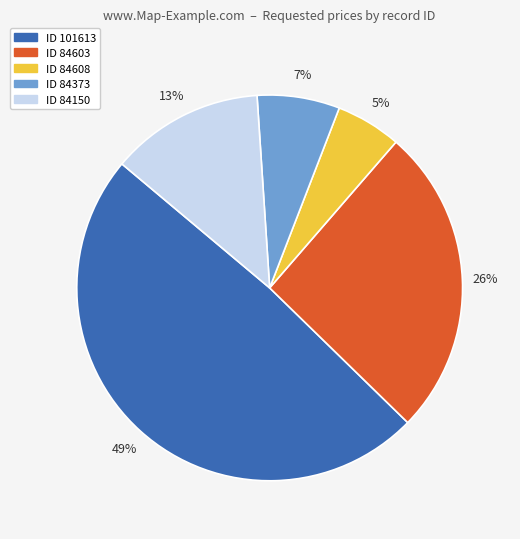

How many slices are in this pie chart?

5